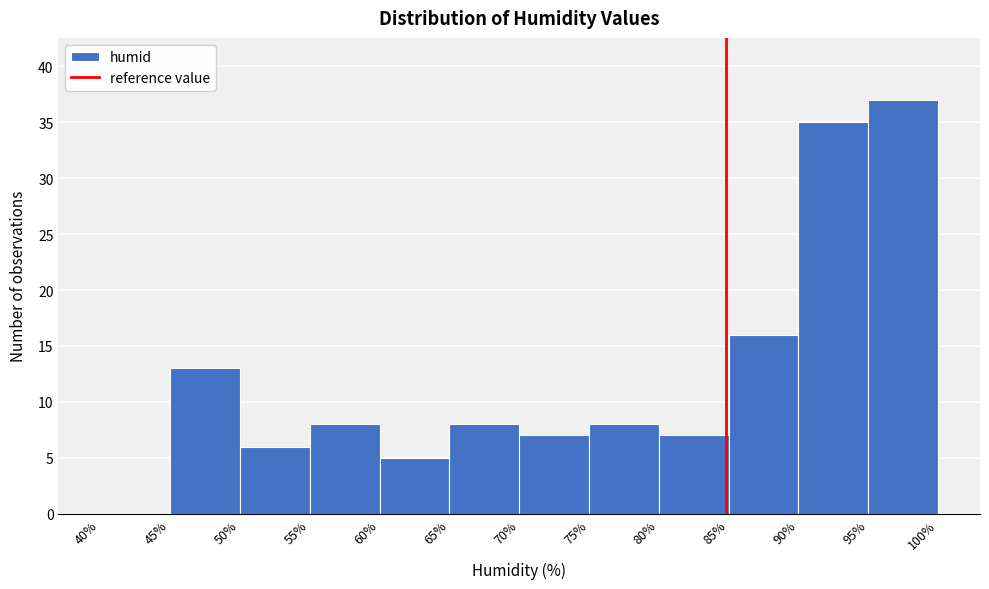

Over which range of the x-axis is the bar tallest?

95% to 100%